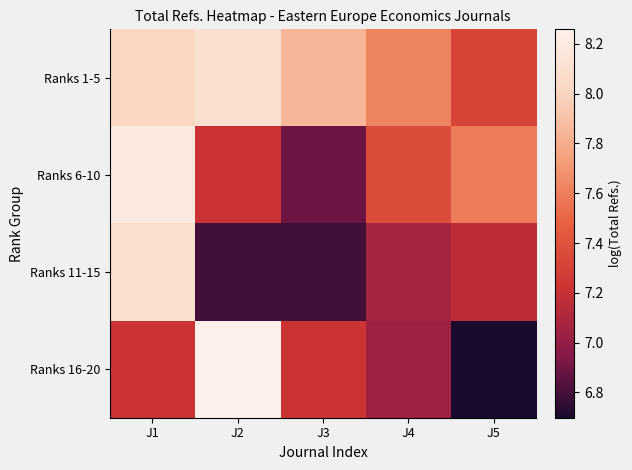

At how many categories does at least one series exceed 7?

5